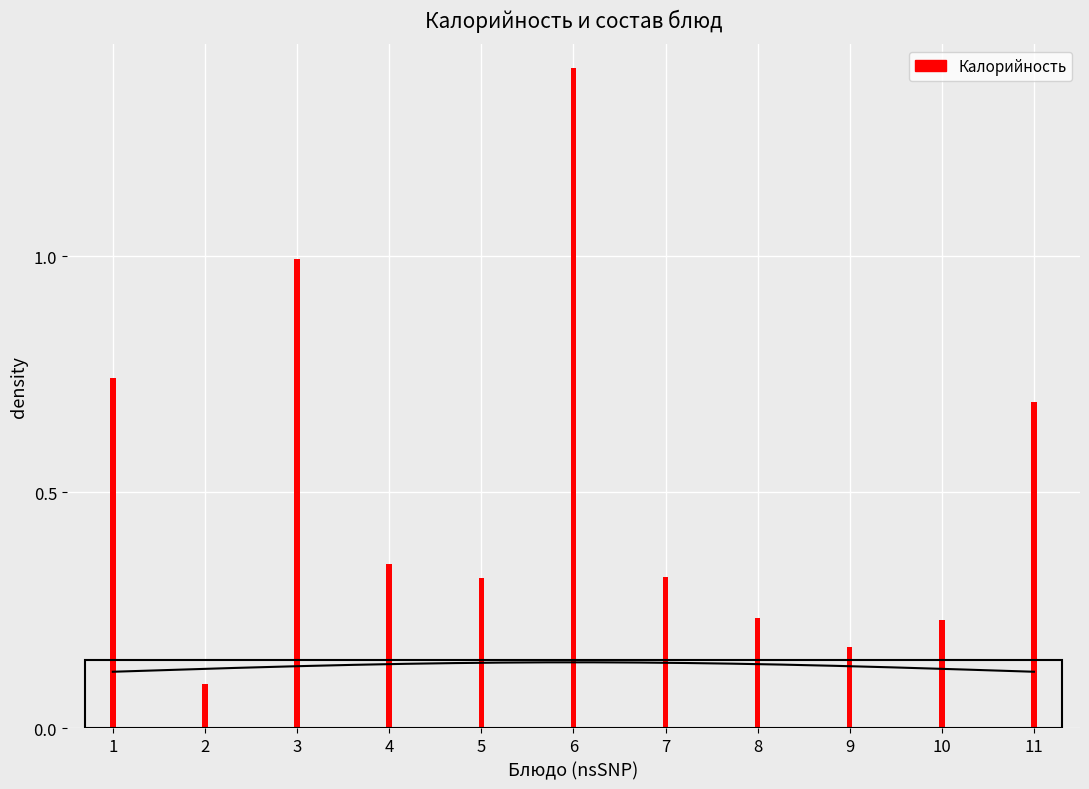

Reading right to left, list all the values displayed in this chart.

11=0.7	10=0.2	9=0.2	8=0.2	7=0.3	6=1.4	5=0.3	4=0.3	3=1.0	2=0.1	1=0.7